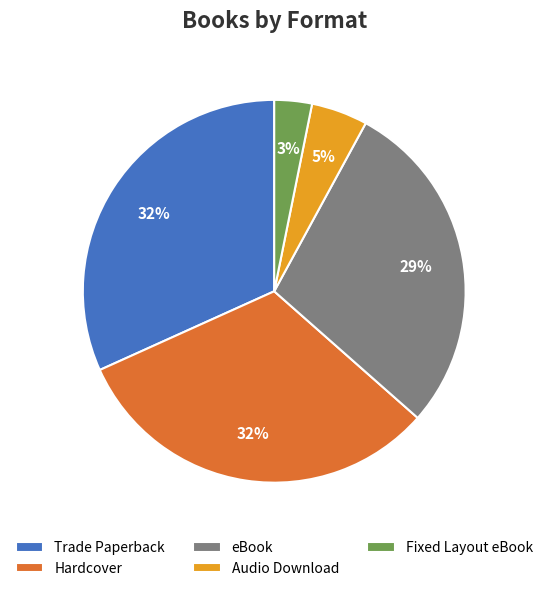

Approximately how many times larger is the value at Trade Paperback compared to eBook?

1.1